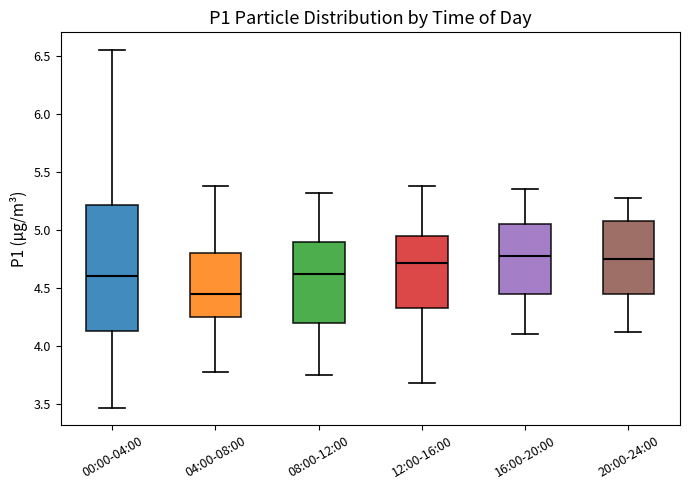

Reading left to right, transcribe this box plot: for each box, give where its median line is, the range the box spans, and where its two whiskers end, as read against the y-axis. The values are not printed on the chart, so give them approximately, as read against the axis.

00:00-04:00: median 4.60, box 4.15 to 5.20, whiskers 3.45 to 6.55
04:00-08:00: median 4.45, box 4.25 to 4.80, whiskers 3.80 to 5.40
08:00-12:00: median 4.60, box 4.20 to 4.90, whiskers 3.75 to 5.30
12:00-16:00: median 4.70, box 4.35 to 4.95, whiskers 3.70 to 5.40
16:00-20:00: median 4.80, box 4.45 to 5.05, whiskers 4.10 to 5.35
20:00-24:00: median 4.75, box 4.45 to 5.10, whiskers 4.10 to 5.30